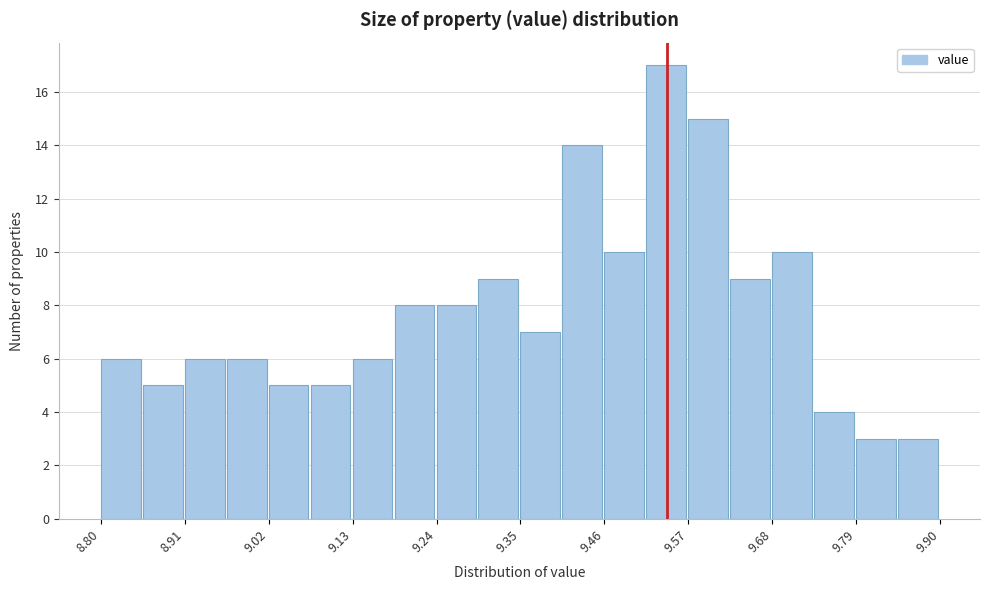

Around what value on the x-axis is the tallest bar? Give the approximate position of its centre, as read against the axis.

9.54